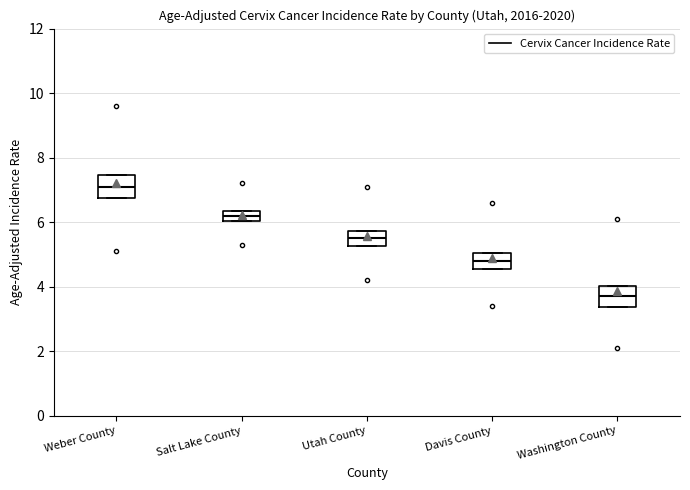

Reading left to right, transcribe this box plot: for each box, give where its median line is, the range the box spans, and where its two whiskers end, as read against the y-axis. The values are not printed on the chart, so give them approximately, as read against the axis.

Weber County: median 7.2, box 6.8 to 7.4, whiskers 6.8 to 7.4
Salt Lake County: median 6.2, box 6.0 to 6.4, whiskers 6.0 to 6.4
Utah County: median 5.6, box 5.2 to 5.8, whiskers 5.2 to 5.8
Davis County: median 4.8, box 4.6 to 5.0, whiskers 4.6 to 5.0
Washington County: median 3.8, box 3.4 to 4.0, whiskers 3.4 to 4.0